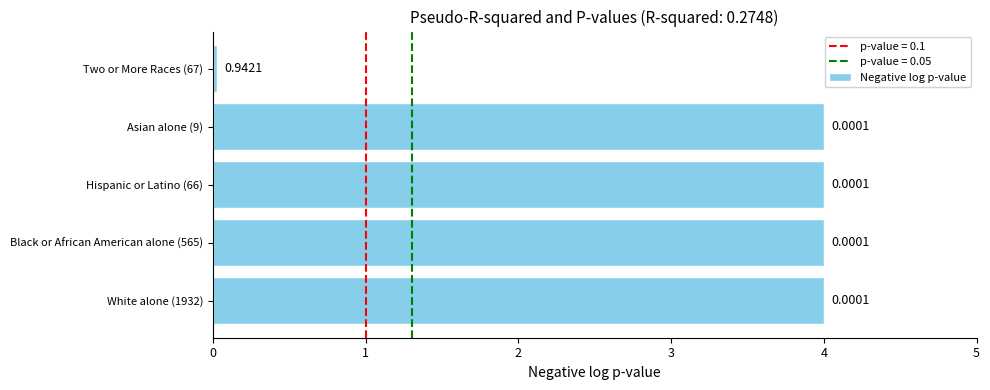

What is the sum of the values at White alone (1932) and Black or African American alone (565)?

8.0